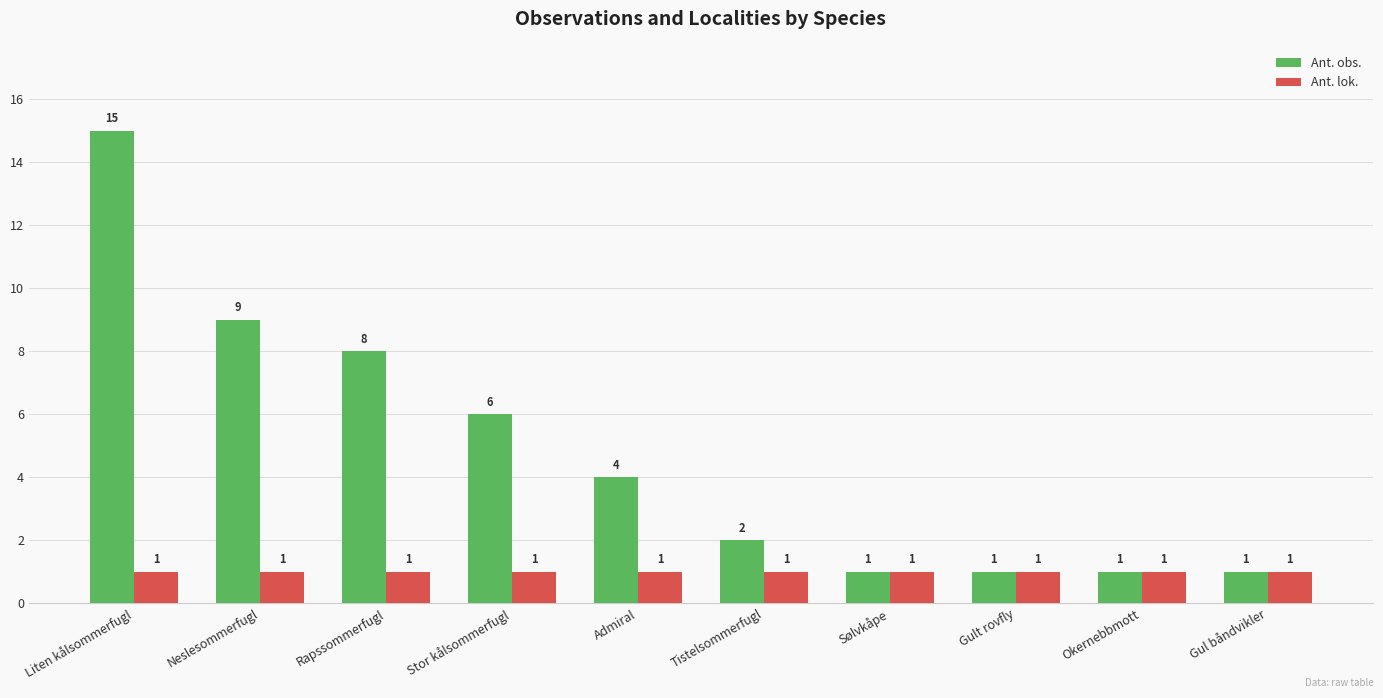

Reading left to right, what are all the values shown in this chart?

Ant. obs.: 15	9	8	6	4	2	1	1	1	1
Ant. lok.: 1	1	1	1	1	1	1	1	1	1